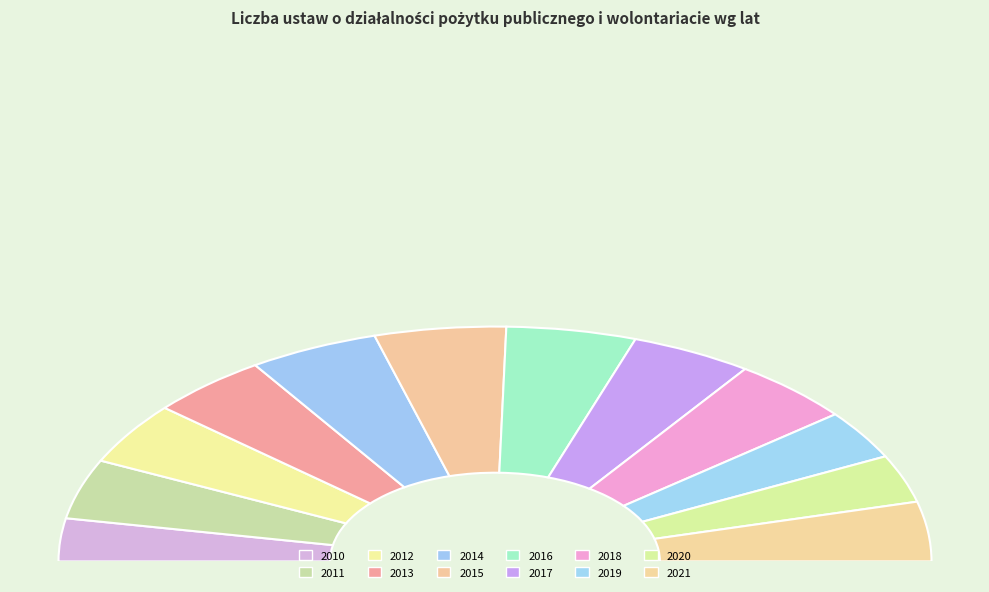

Combined, do 2012 and 2010 account for over 50%?

No